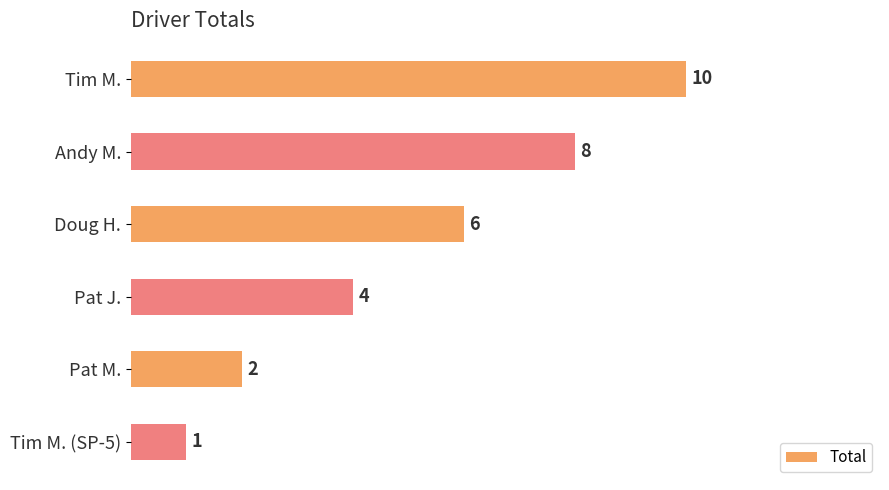

Count the number of data series in this chart.

1